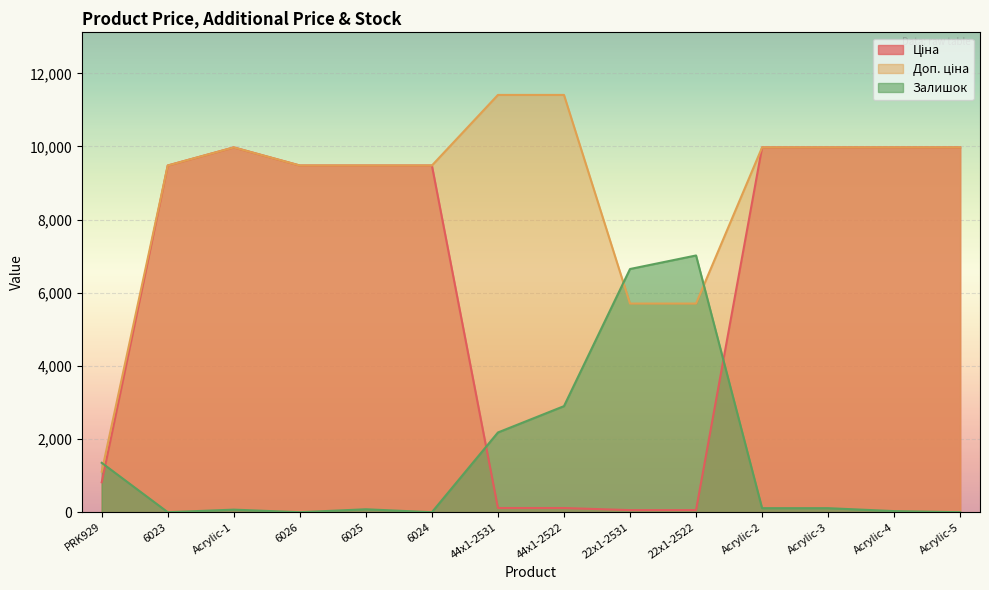

What is the label of the 13th point from the left?

Acrylic-4